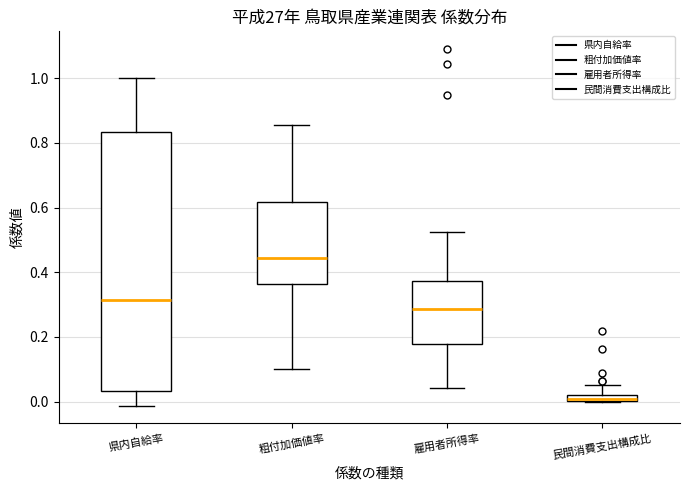

Which box's median line is the lowest?

民間消費支出構成比